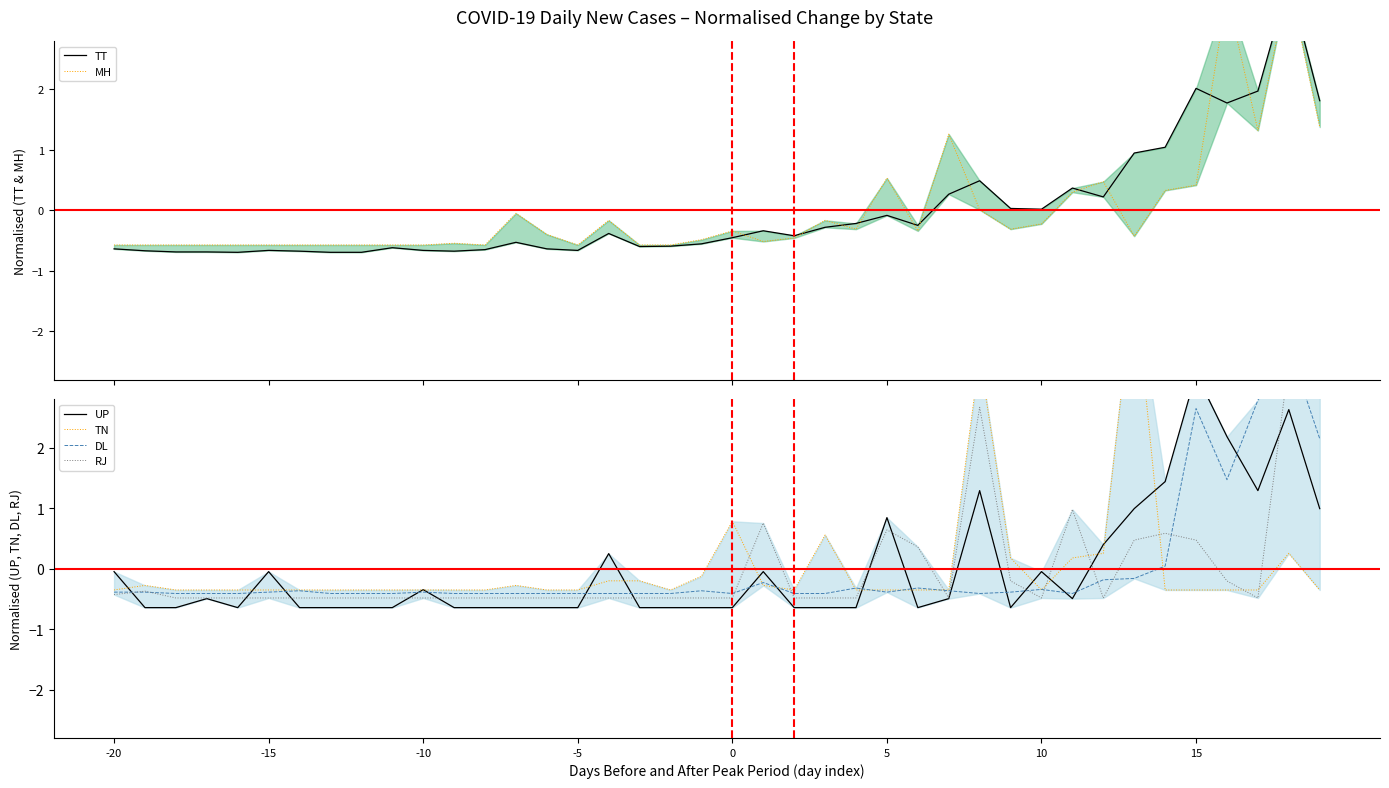

Which category has the highest value in the DL series?

38